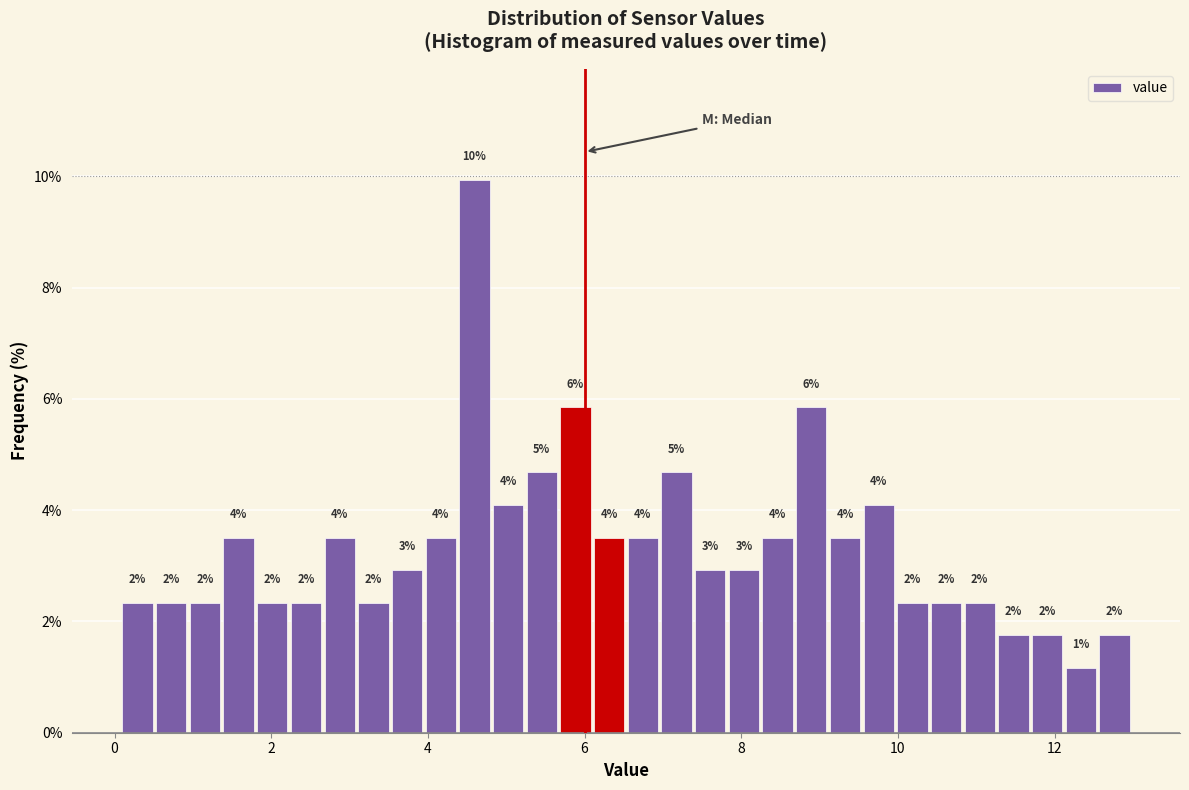

Read against the x-axis, roughly where is the centre of the tallest bar?

4.6